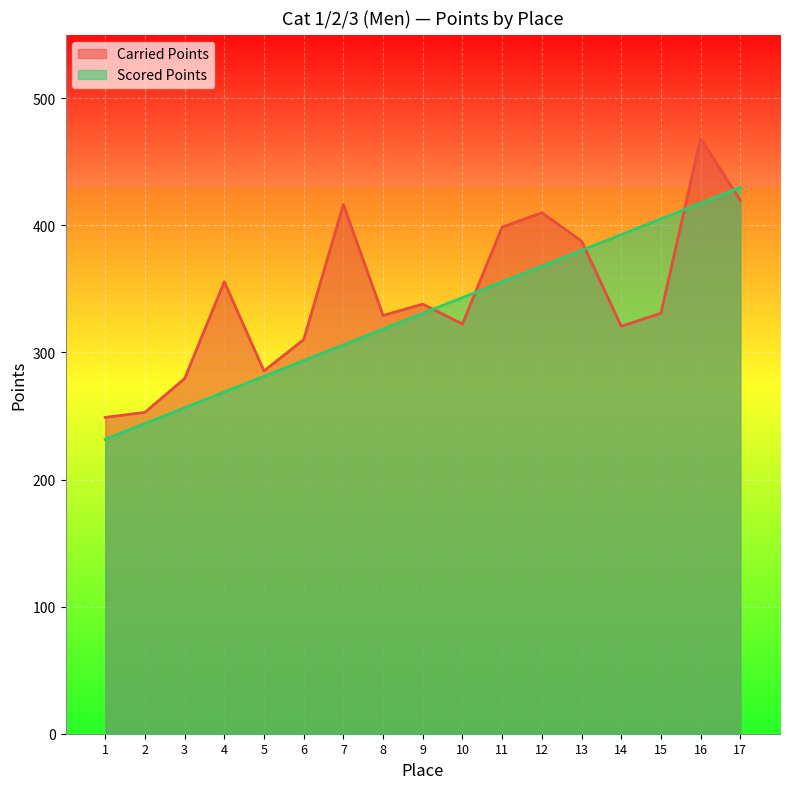

At which category does the chart reach its minimum across all series?

1